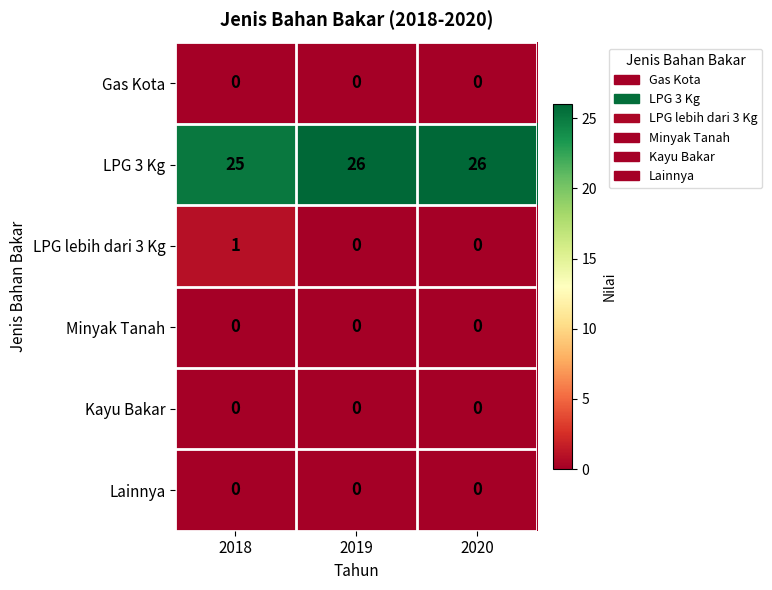

Reading right to left, list all the values displayed in this chart.

Gas Kota: 0	0	0
LPG 3 Kg: 26	26	25
LPG lebih dari 3 Kg: 0	0	1
Minyak Tanah: 0	0	0
Kayu Bakar: 0	0	0
Lainnya: 0	0	0